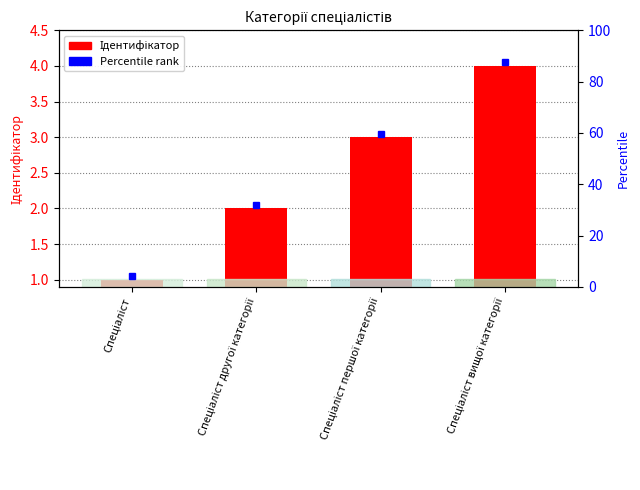

What is the change in value from Спеціаліст першої категорії to Спеціаліст вищої категорії?

+1